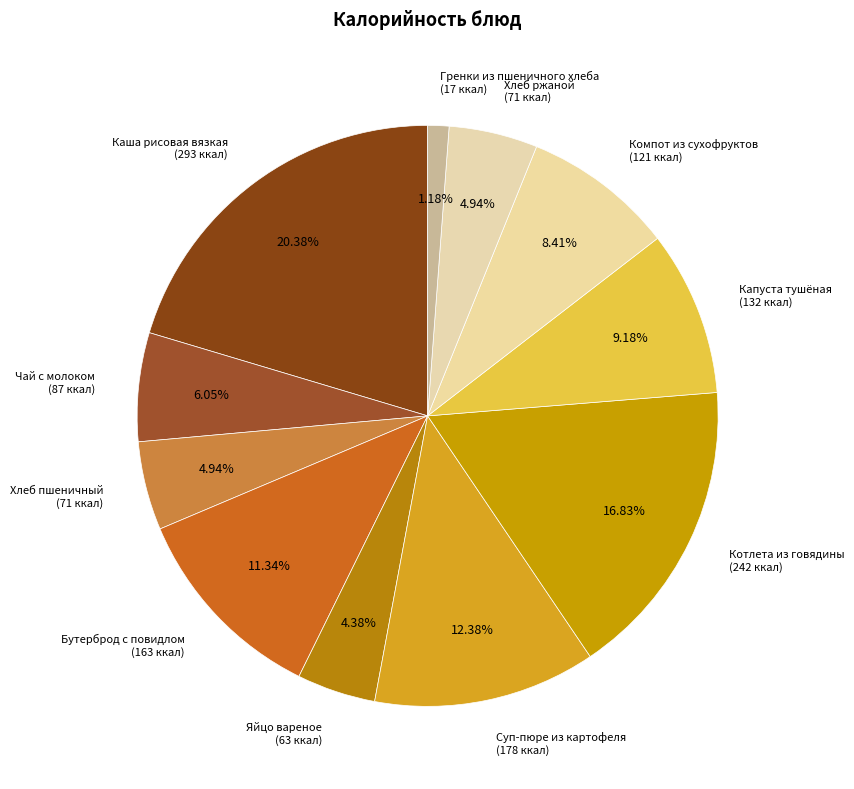

Do Гренки из пшеничного хлеба and Суп-пюре из картофеля together represent more than half of the pie?

No